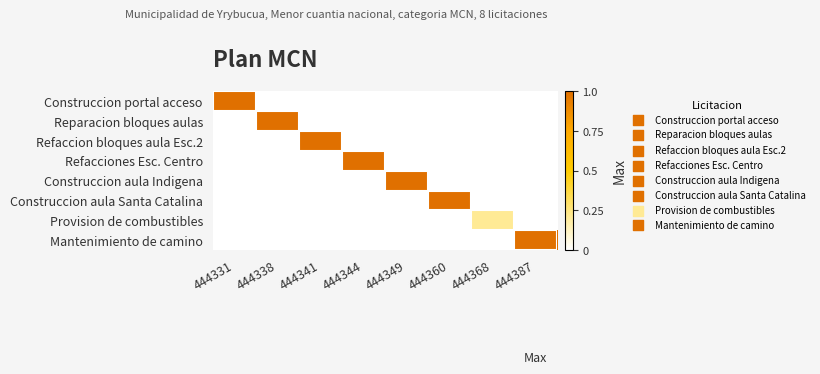

What is the total value across all series at 444341?

1.0